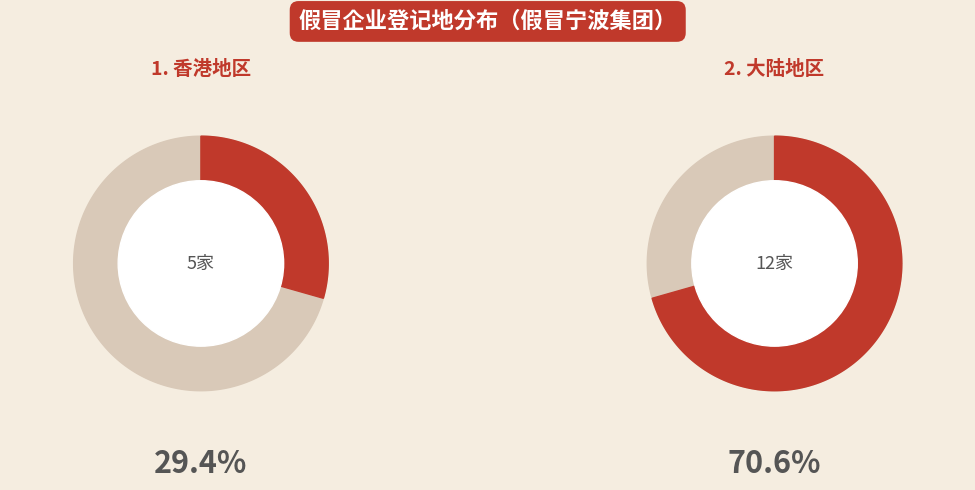

Which slice is the largest?

大陆地区